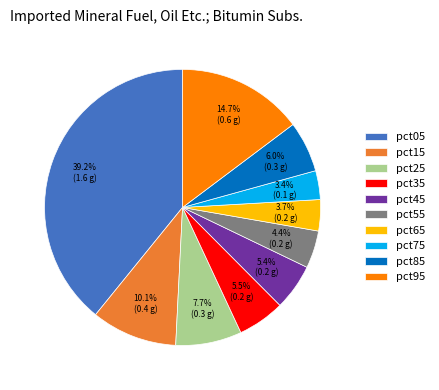

Count the number of slices in the pie.

10